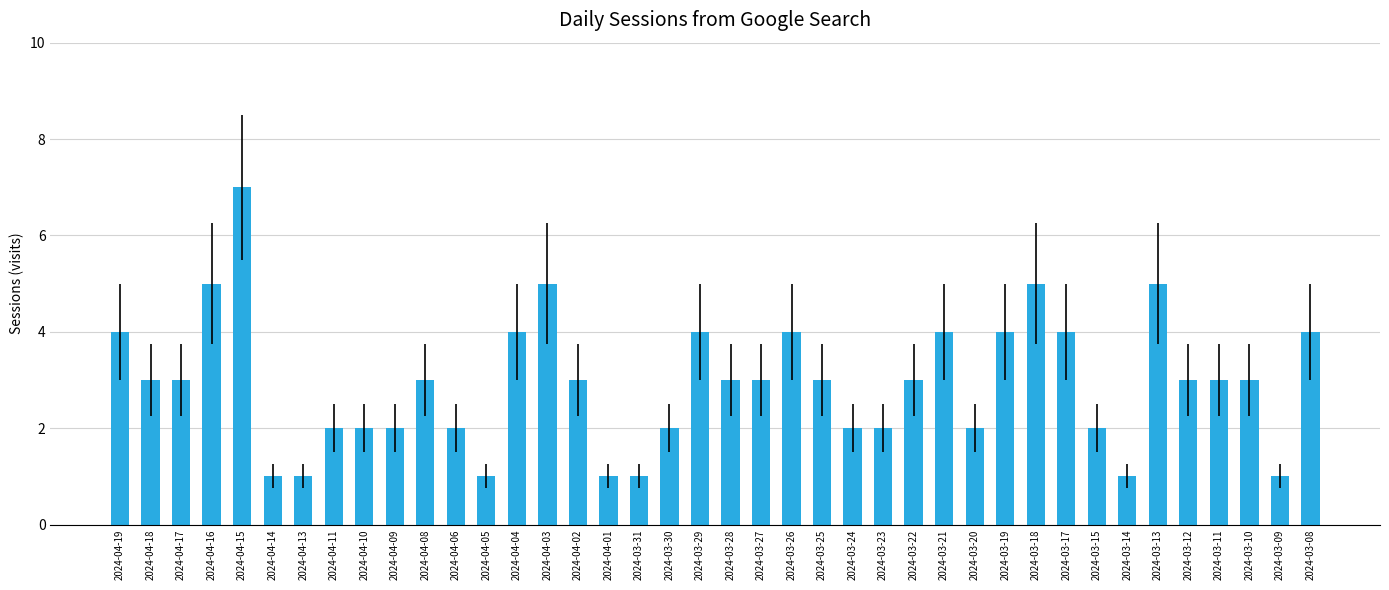

What is the change in value from 2024-03-27 to 2024-03-13?

+2